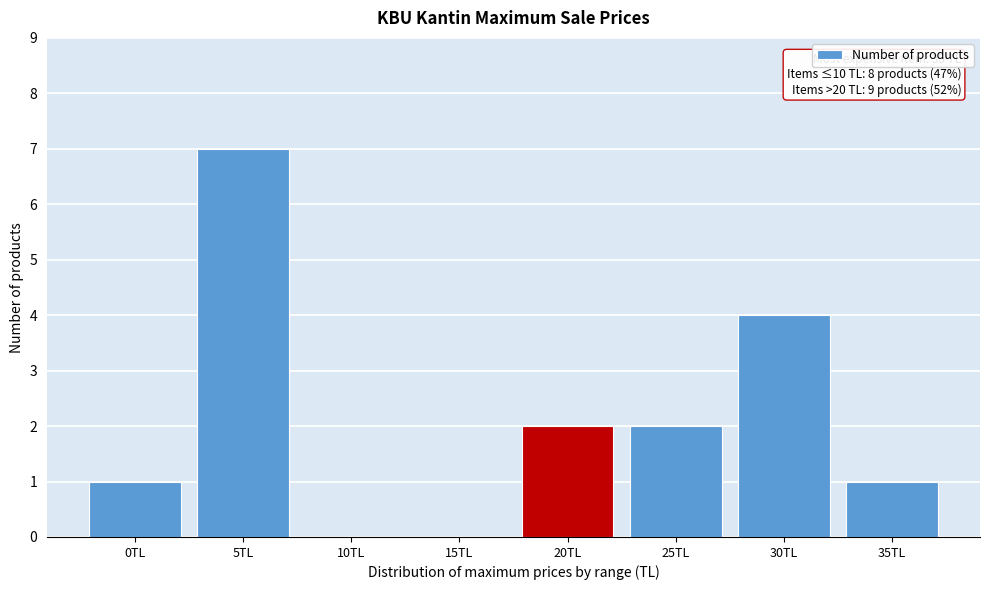

Reading left to right, extract all data points from this chart.

0TL=1	5TL=7	10TL=0	15TL=0	20TL=2	25TL=2	30TL=4	35TL=1